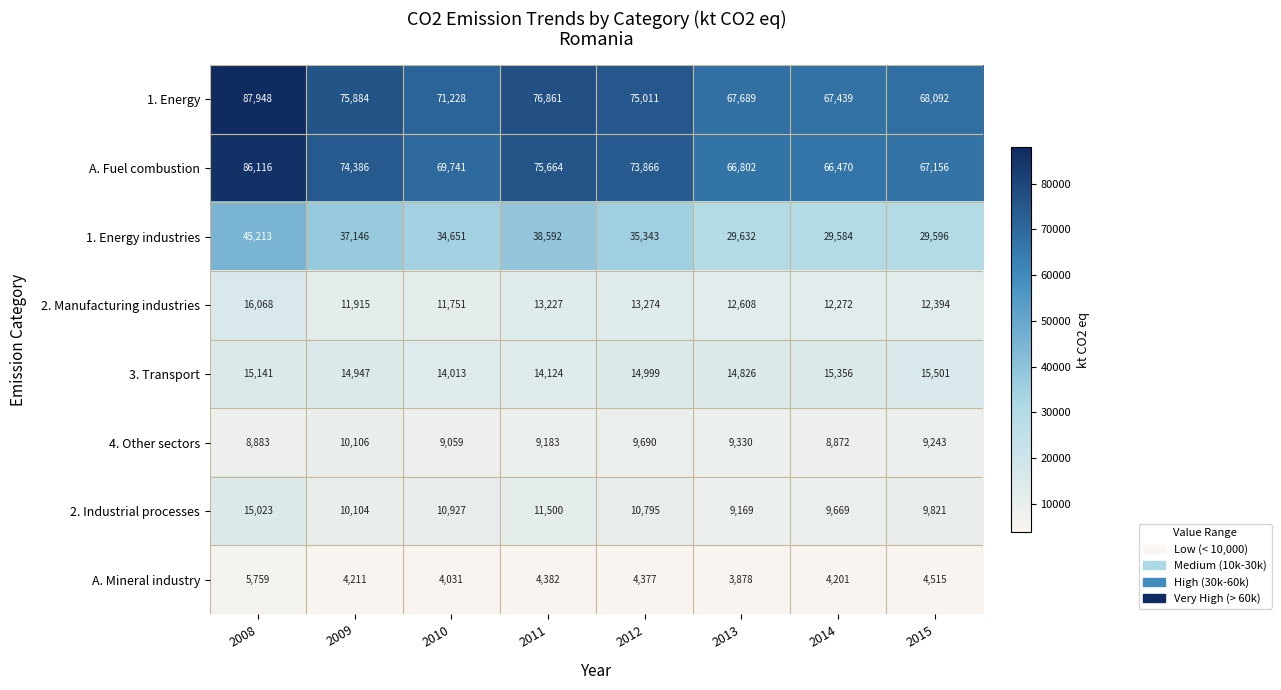

At 2012, list the series in order from largest to smallest.

1. Energy, A. Fuel combustion, 1. Energy industries, 3. Transport, 2. Manufacturing industries, 2. Industrial processes, 4. Other sectors, A. Mineral industry